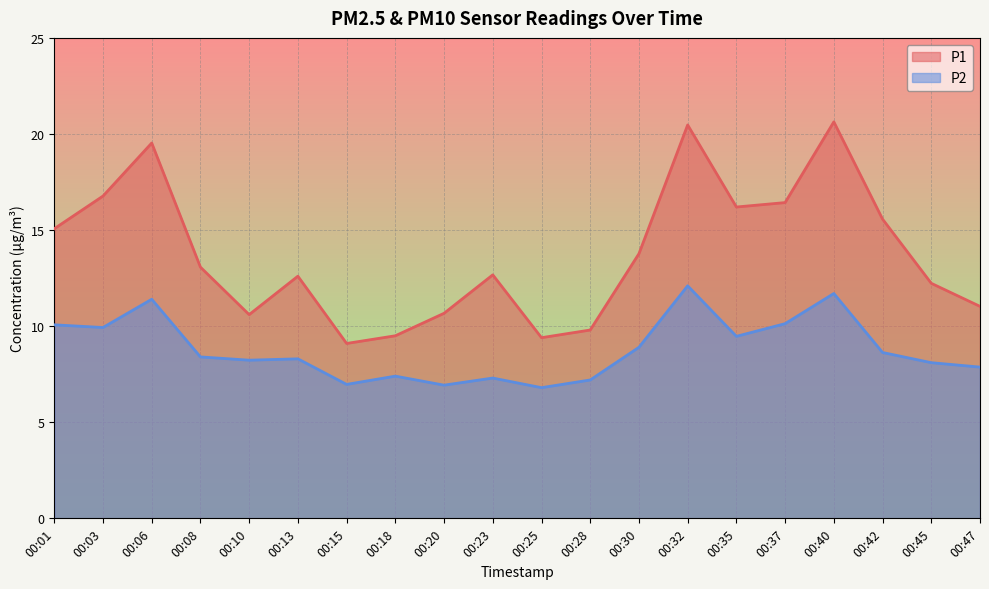

What is the sum of all P2 values?

175.8